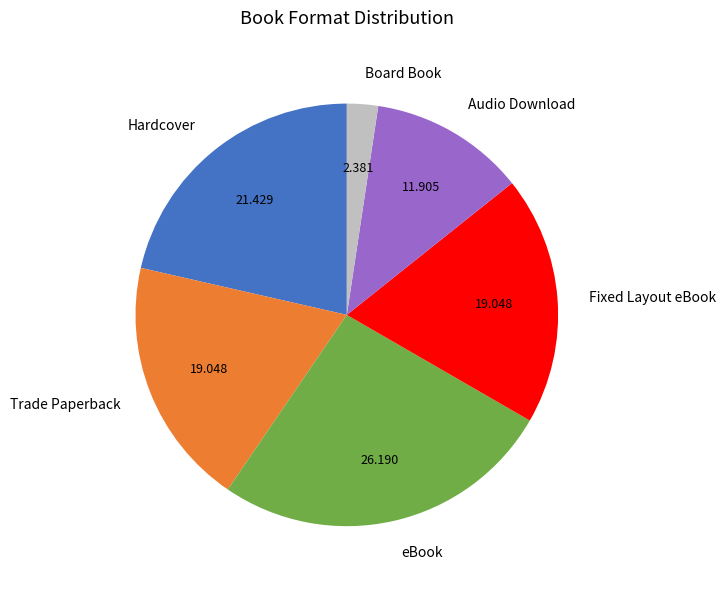

Does Fixed Layout eBook account for over 50% of the chart?

No